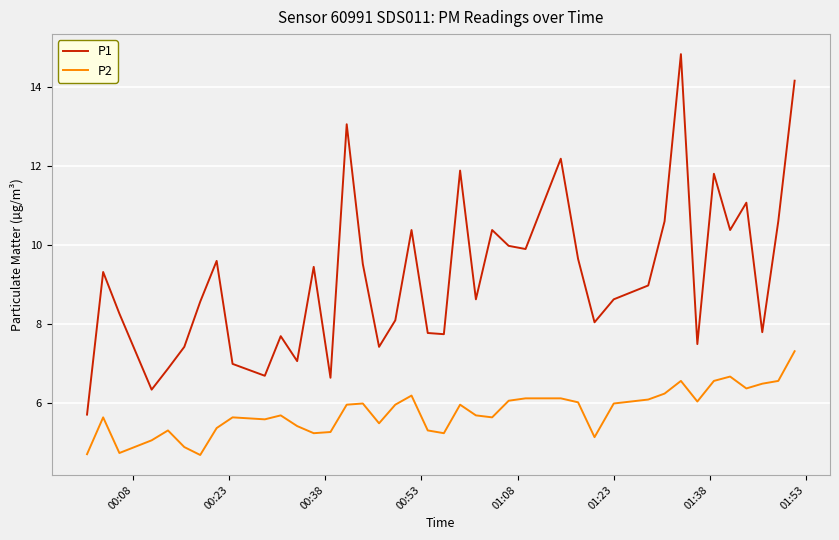

List the series in order of their peak value, lowest first.

P2, P1